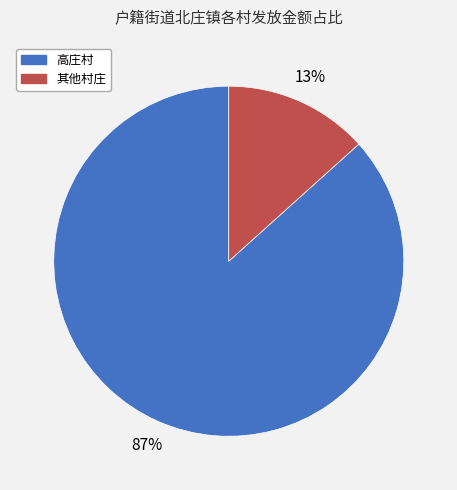

Is there any slice that represents more than half of the pie?

Yes